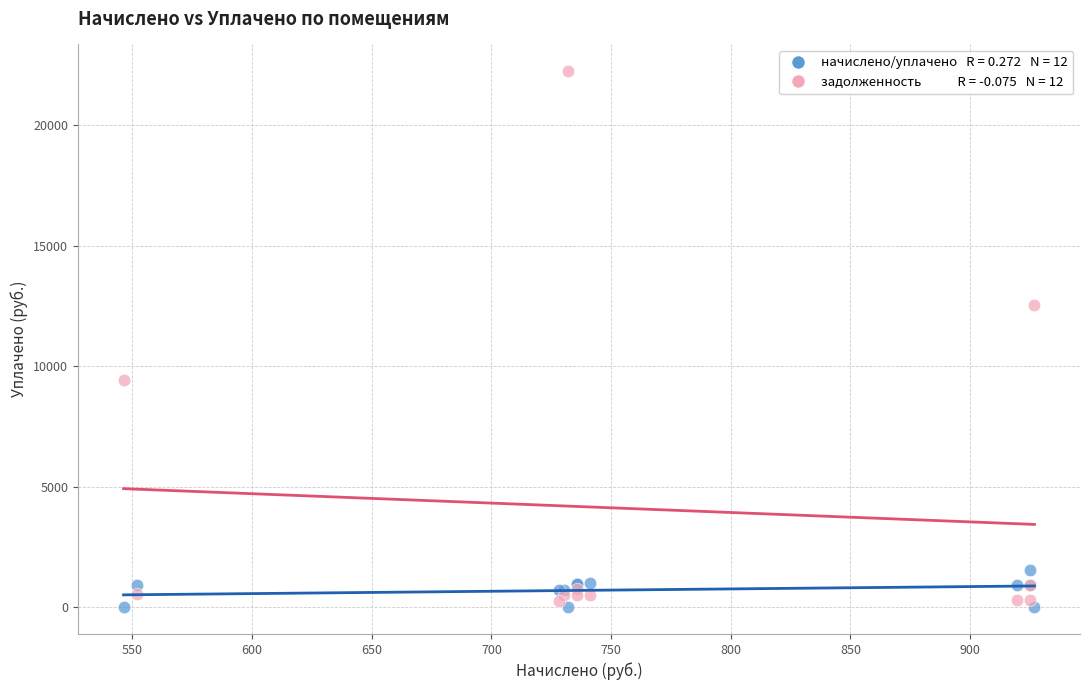

Across all series, what Y value is closest to 11122?

12537.5